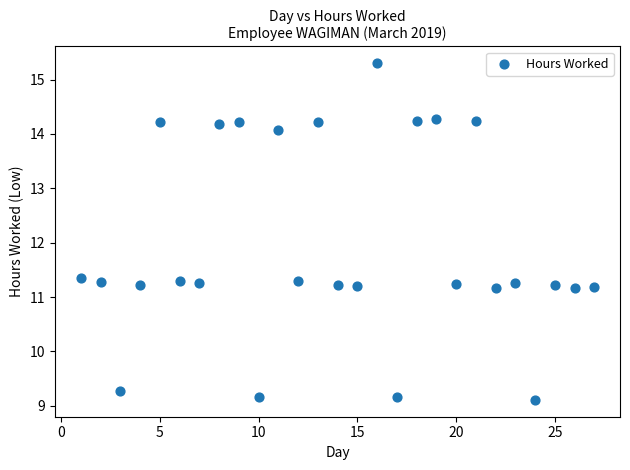

What is the range of X values (max minus min)?

26.0